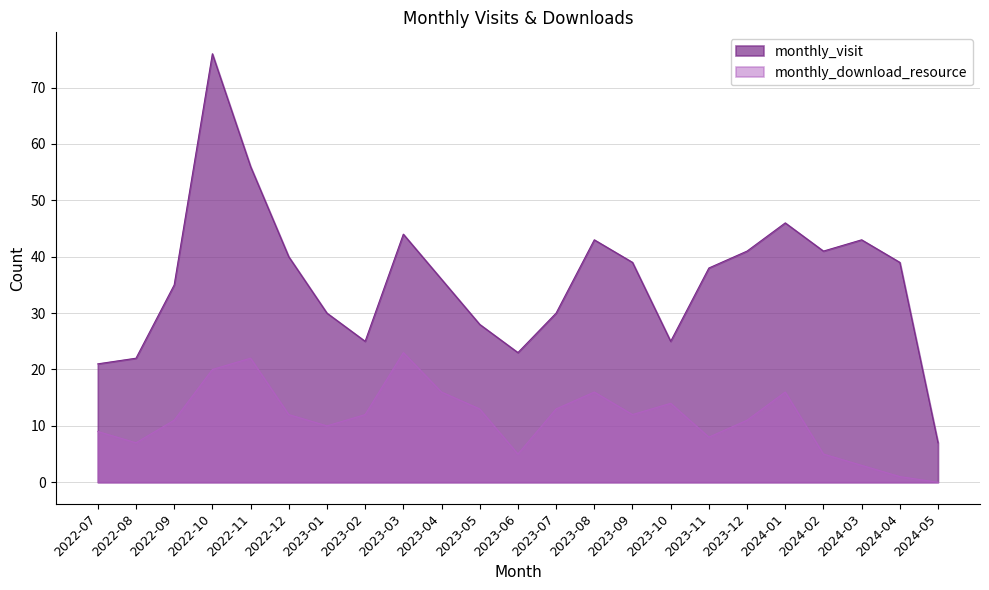

Where is the first local maximum for monthly_visit?

2022-10